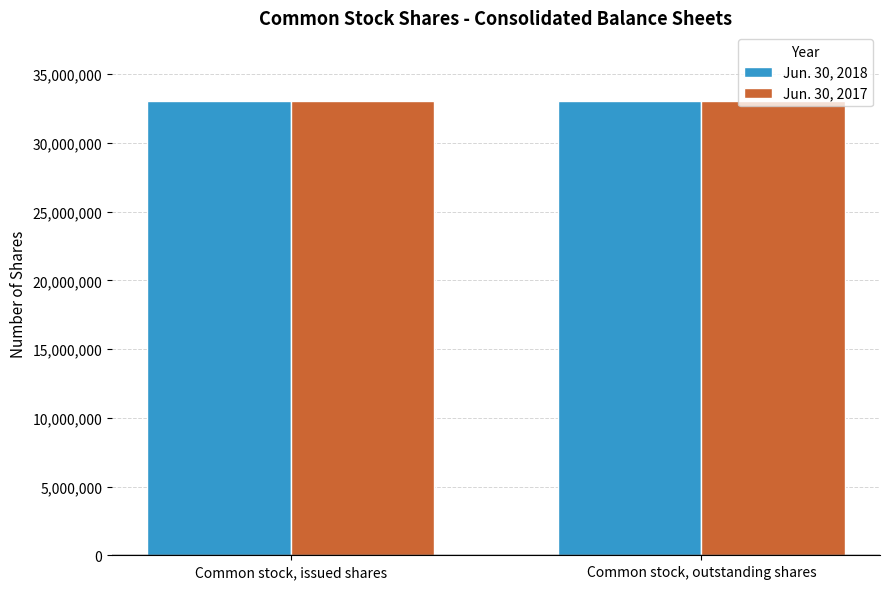

Rank the series by their average value, from highest to lowest.

Jun. 30, 2017, Jun. 30, 2018